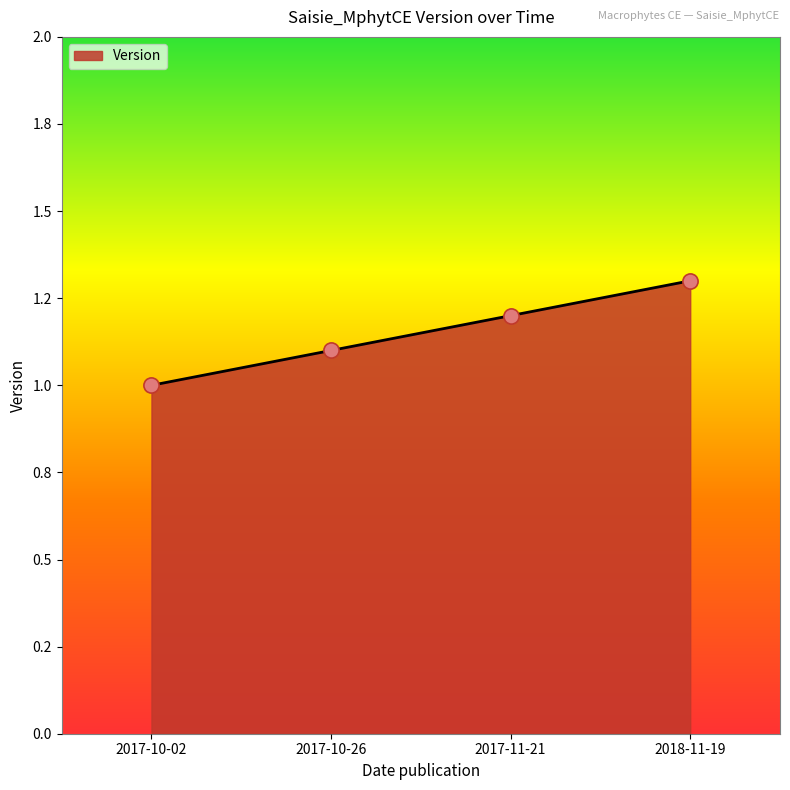

What is the change in value from 2017-10-26 to 2017-11-21?

+0.1